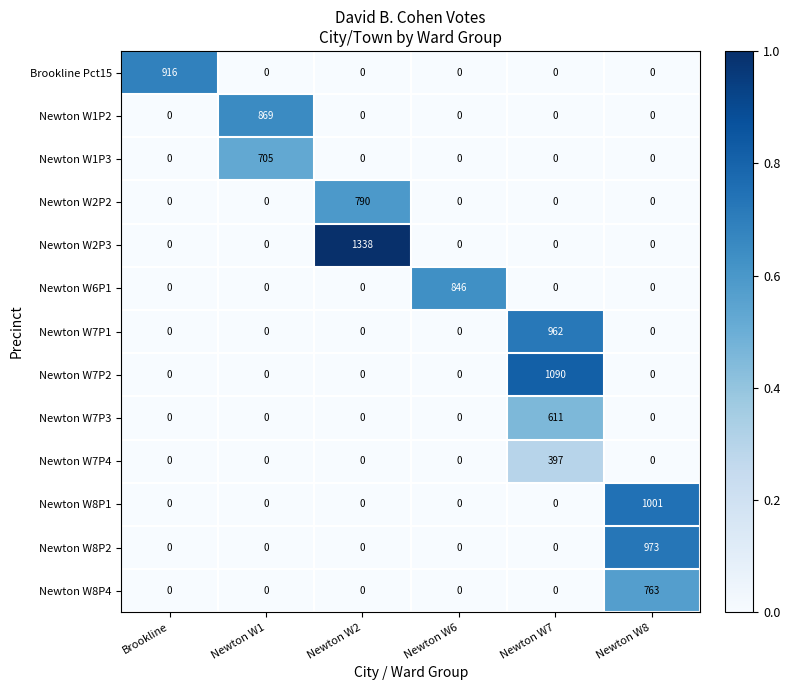

The value of Newton W1P2 at Newton W6 is 0. True or false?

True